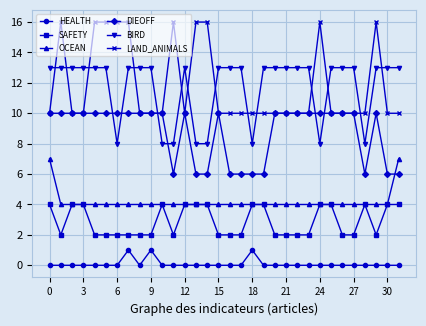

Which series has the largest range (max minus min)?

LAND_ANIMALS